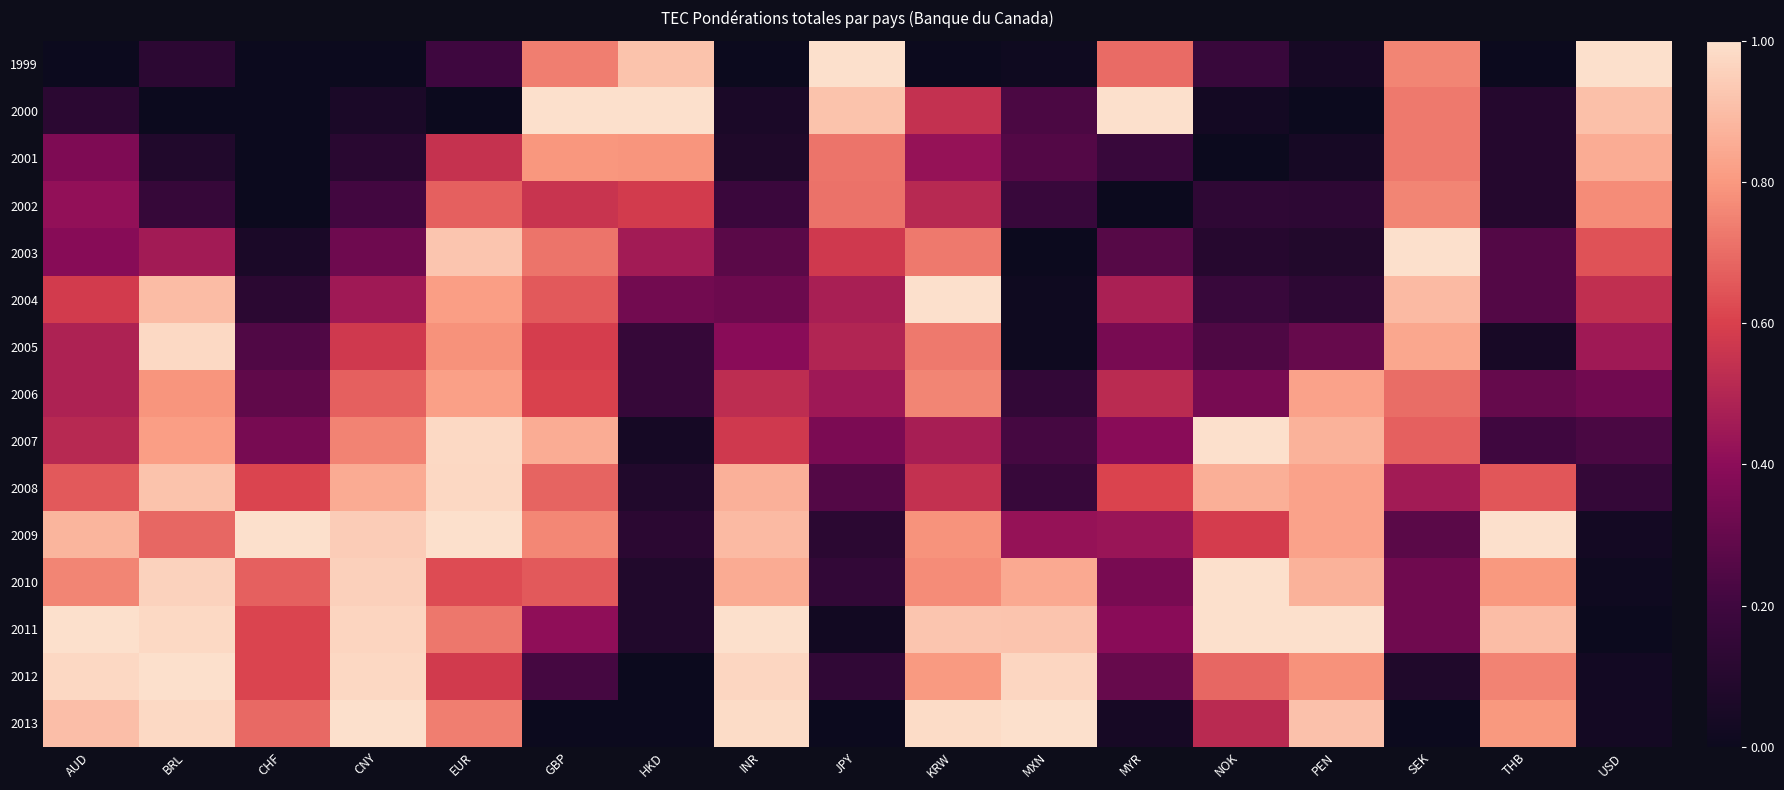

What is the difference between the highest and lowest values at MYR?

1.0